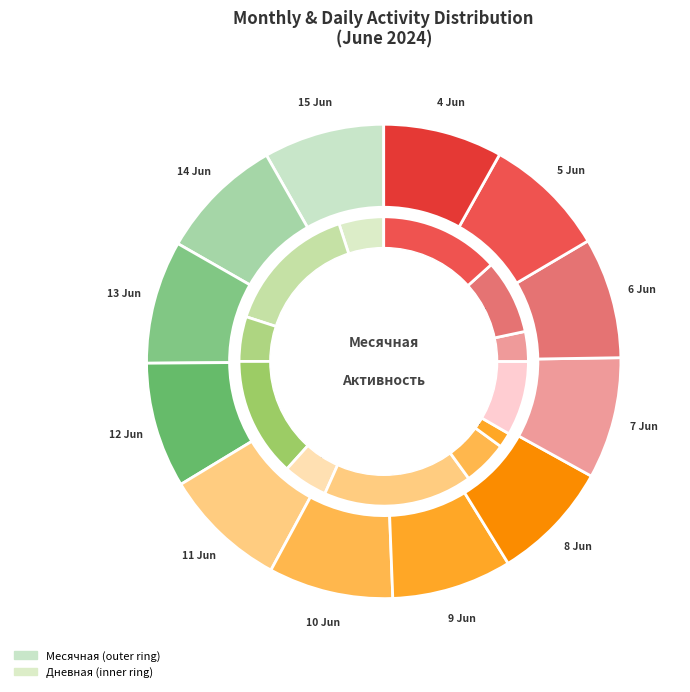

Which has a higher value, 2024-06-06 or 2024-06-11?

2024-06-11